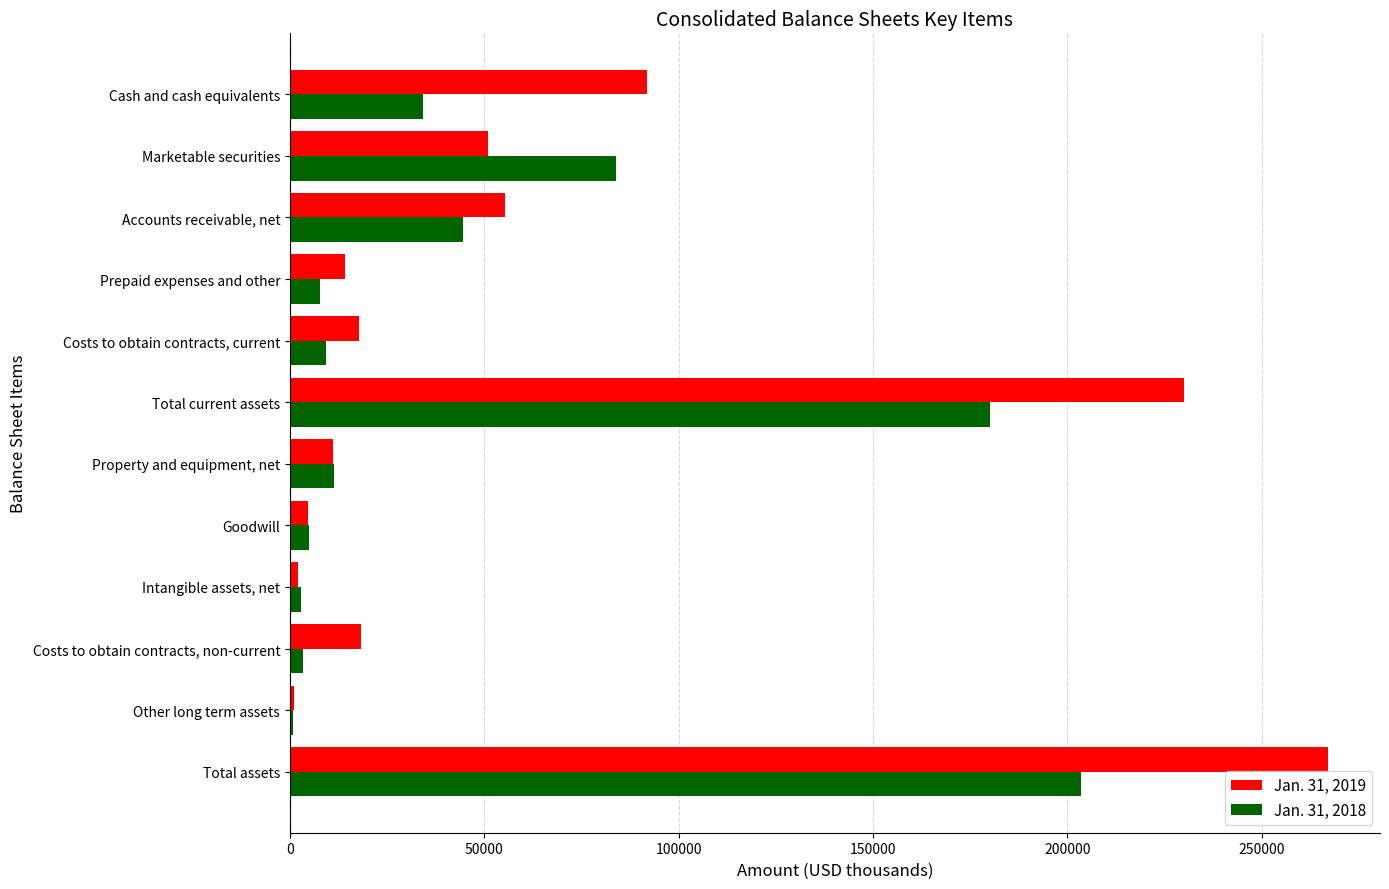

Rank the series at Costs to obtain contracts, current from highest to lowest value.

Jan. 31, 2019, Jan. 31, 2018